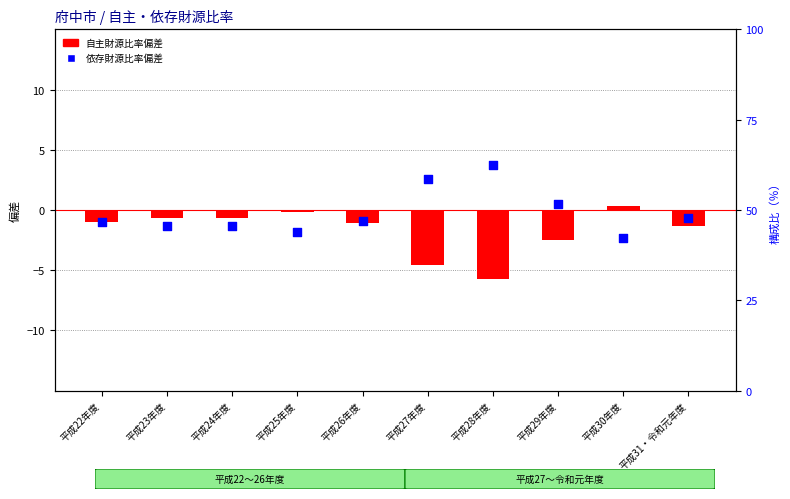

Which series reaches the maximum Y coordinate?

依存財源比率偏差